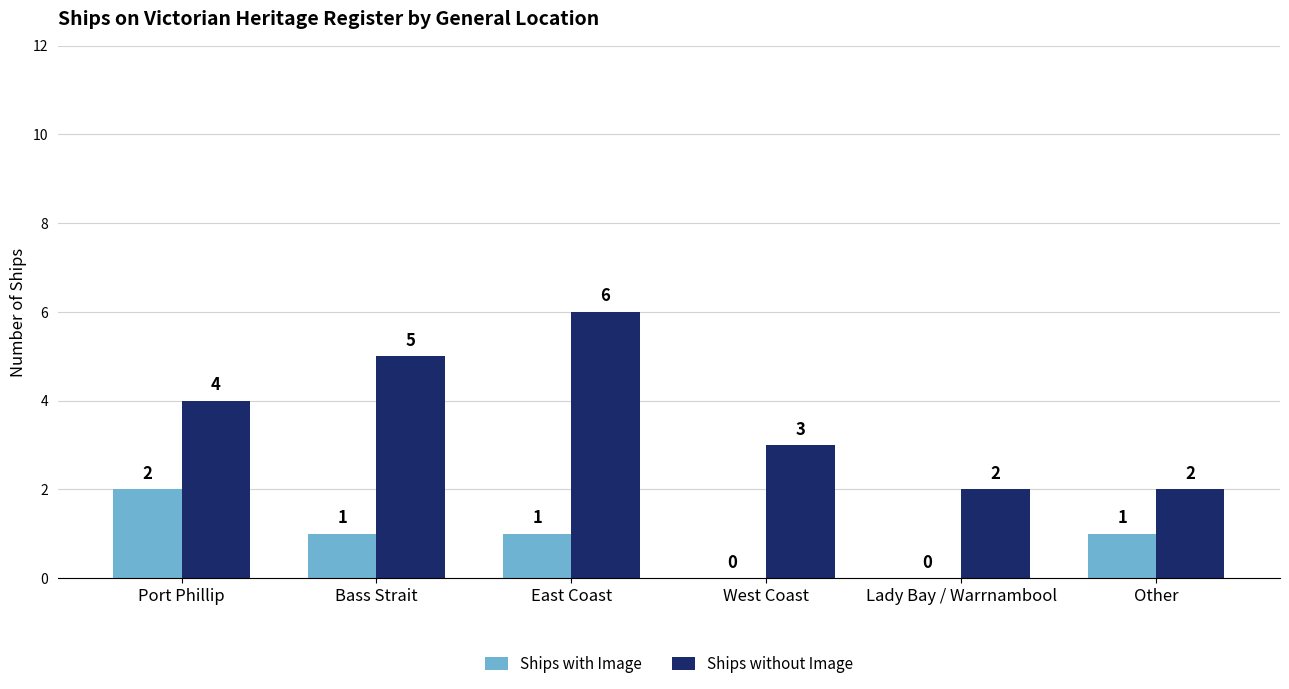

How many data points does each series have?

6